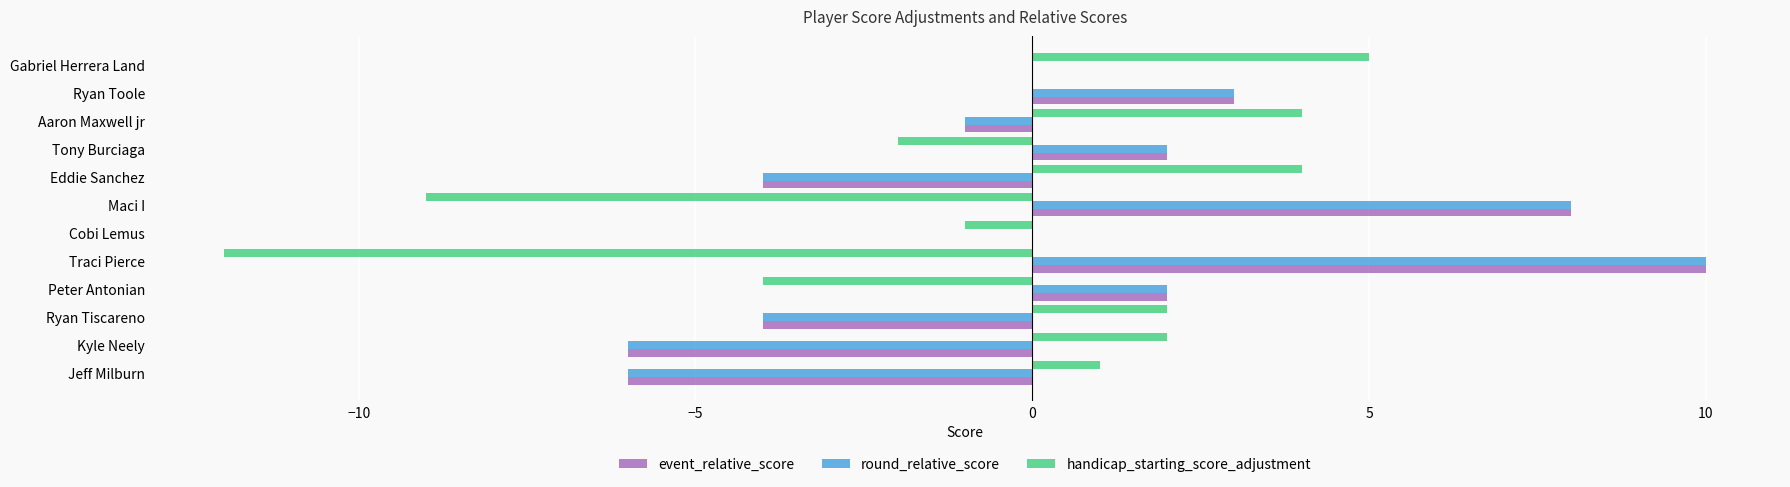

Which series changed the most between Tony Burciaga and Ryan Toole?

handicap_starting_score_adjustment